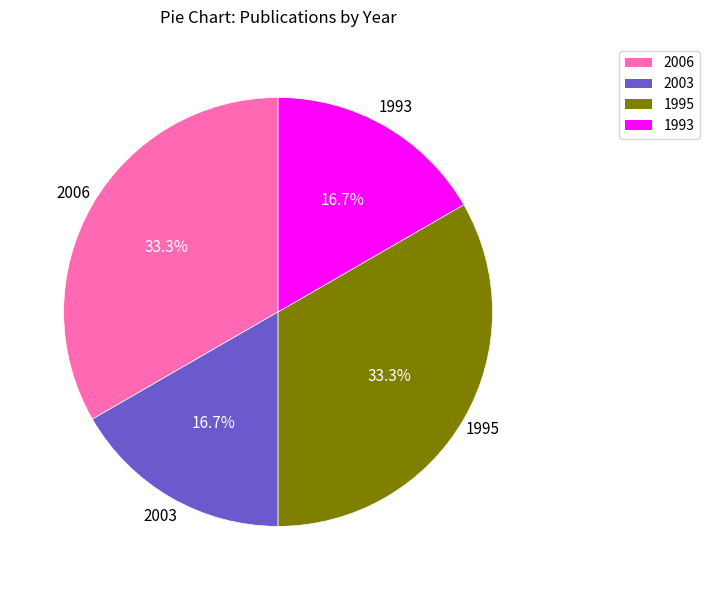

Does any single category account for the majority?

No